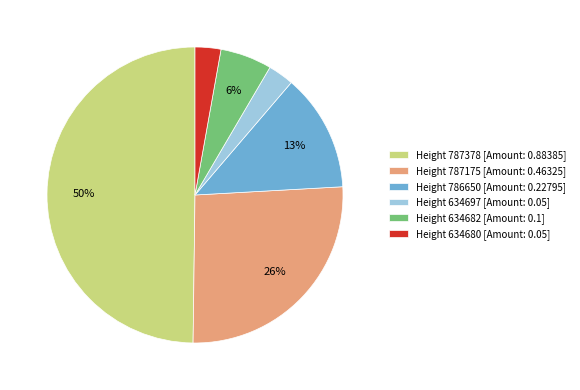

Which slice is the largest?

Height 787378 [Amount: 0.88385]